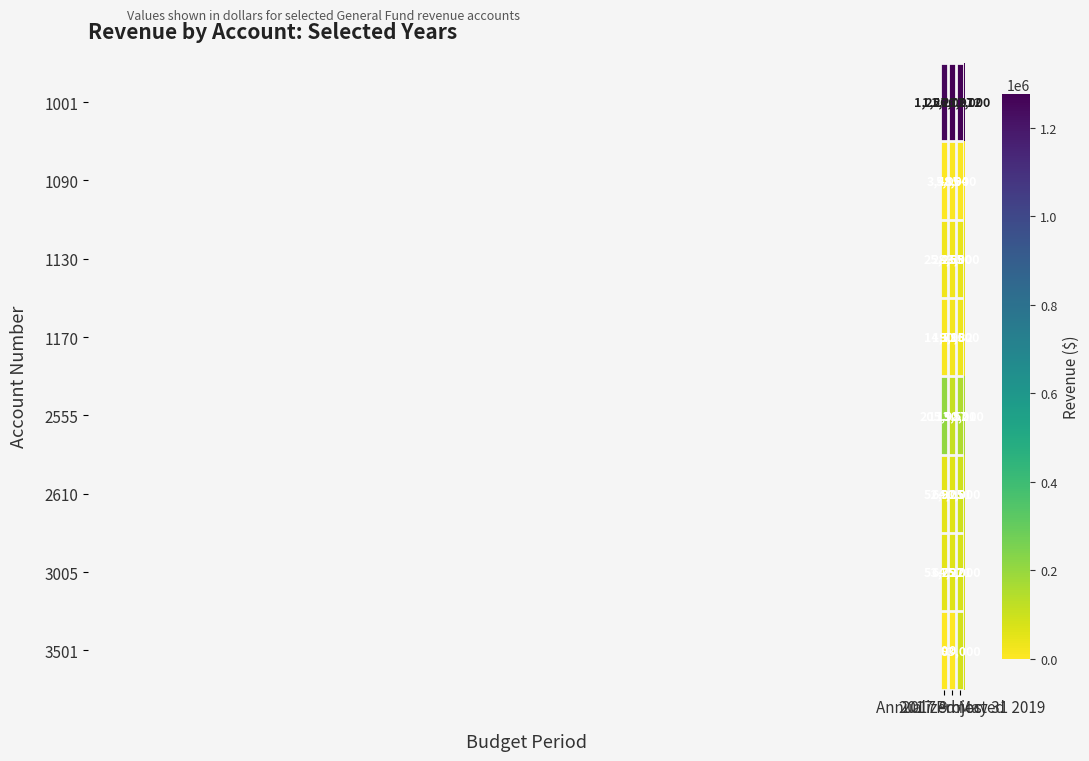

What is the highest value of the 2555 series?

205987